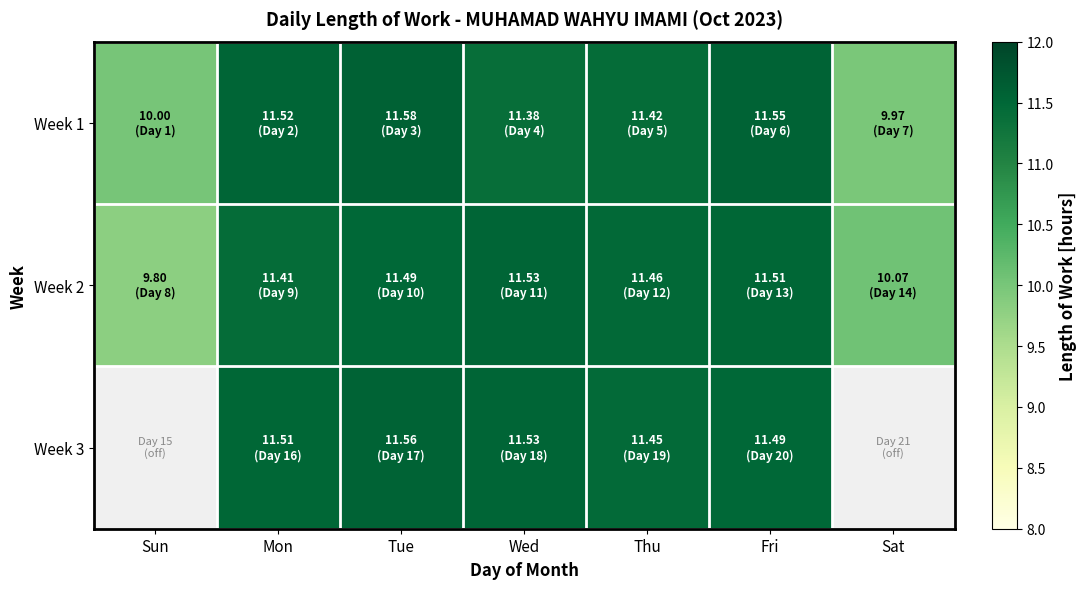

True or false: Week 1 has a value of 11.6 at Fri.

True